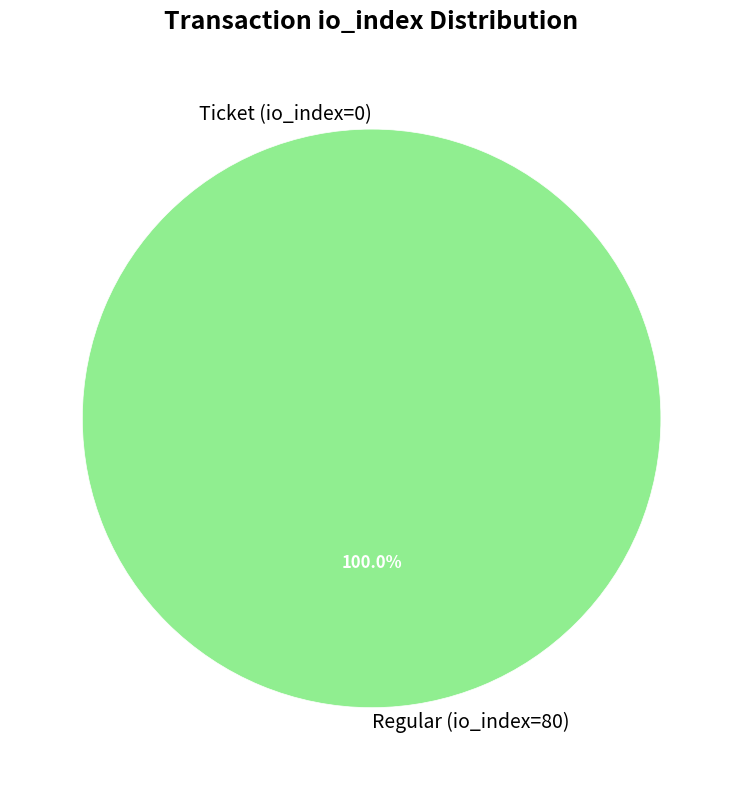

Combined, do Ticket (io_index=0) and Regular (io_index=80) account for over 50%?

Yes